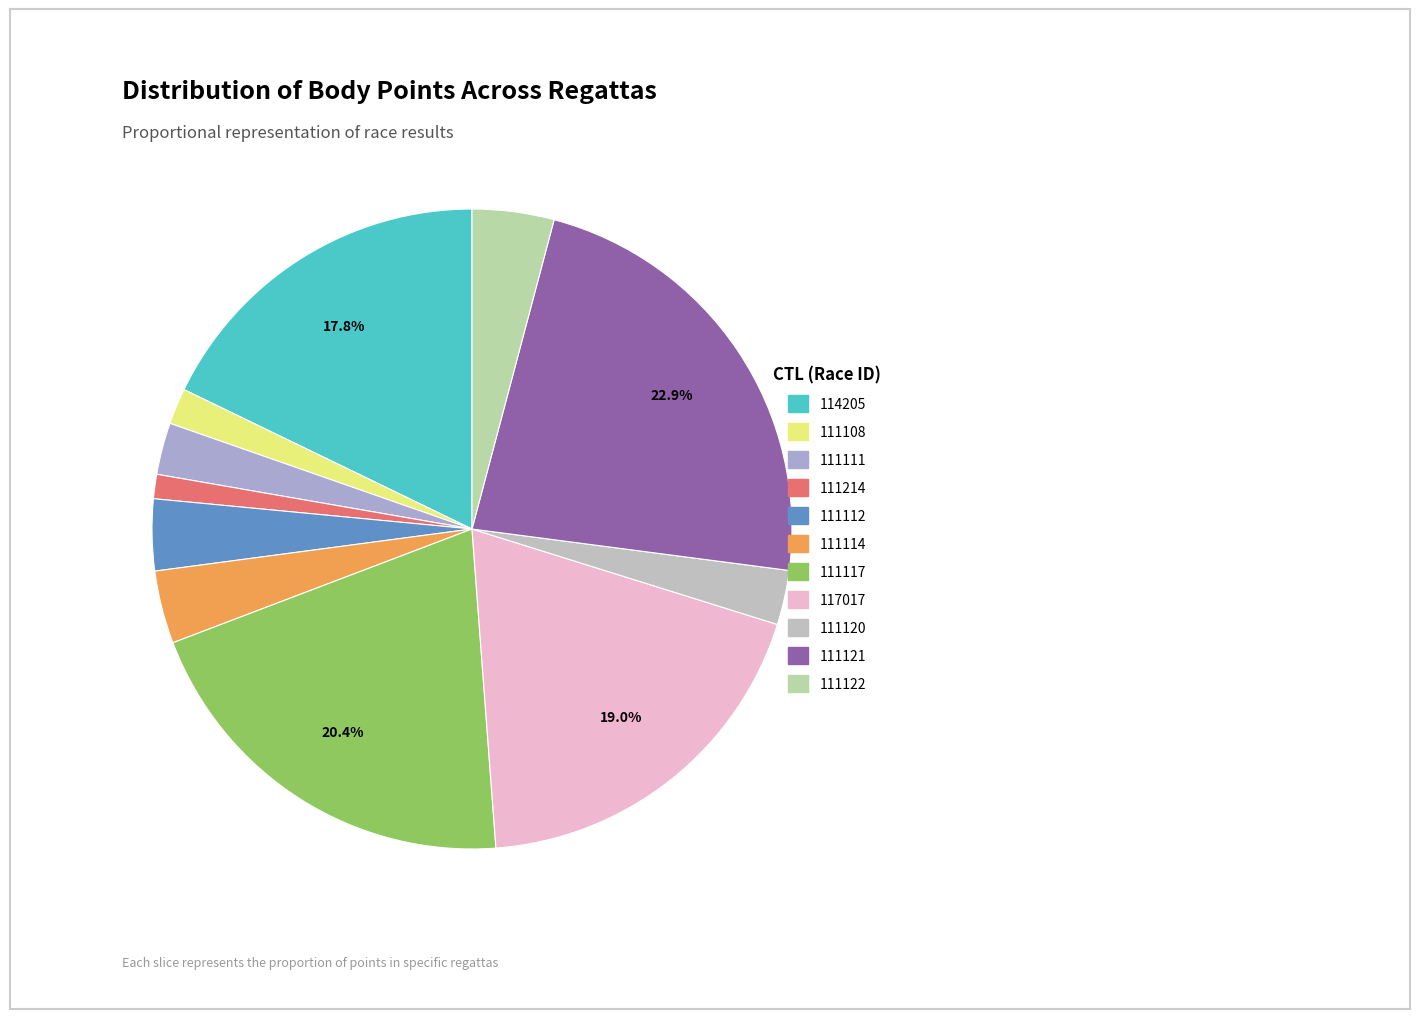

Rank the categories by value from lowest to highest.

111214, 111108, 111111, 111120, 111112, 111114, 111122, 114205, 117017, 111117, 111121